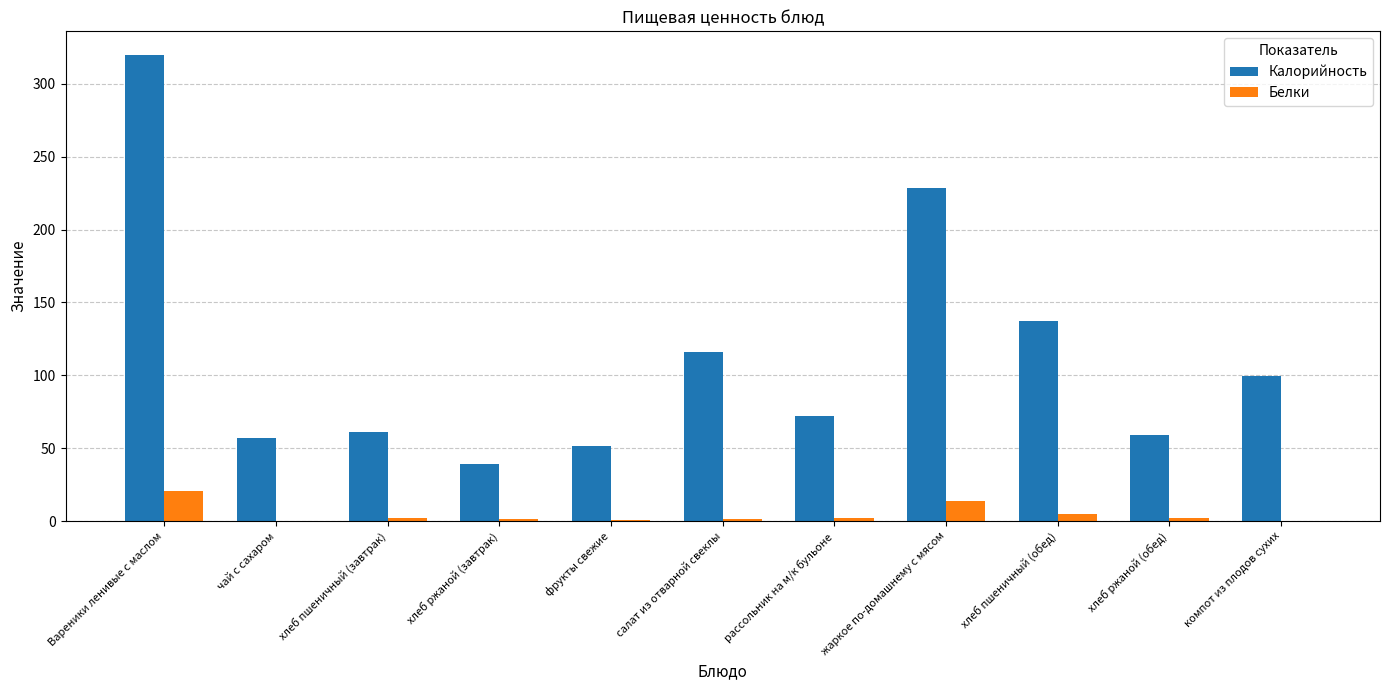

What is the total value across all series at фрукты свежие?

51.9